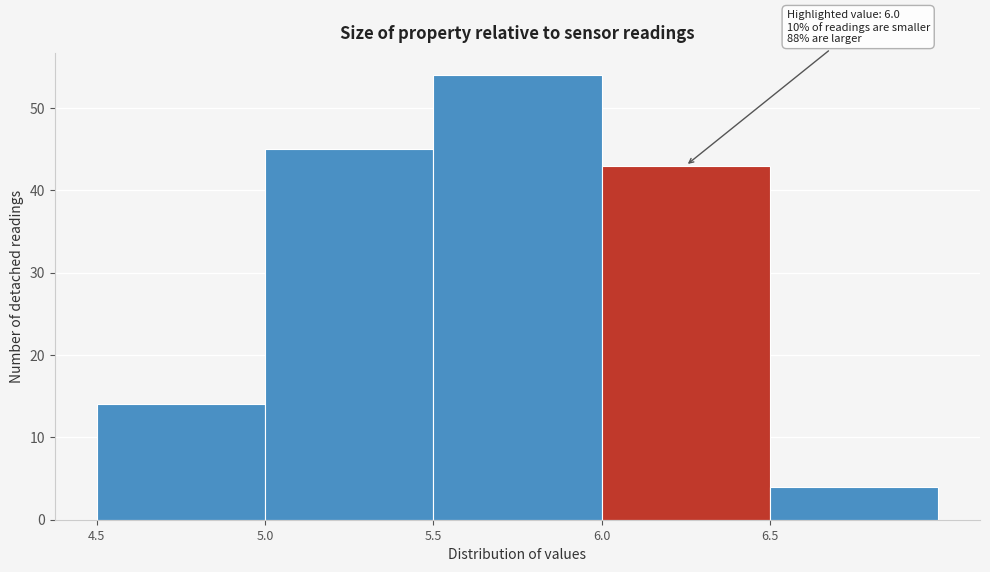

Which range on the x-axis has the tallest bar?

5.5 to 6.0